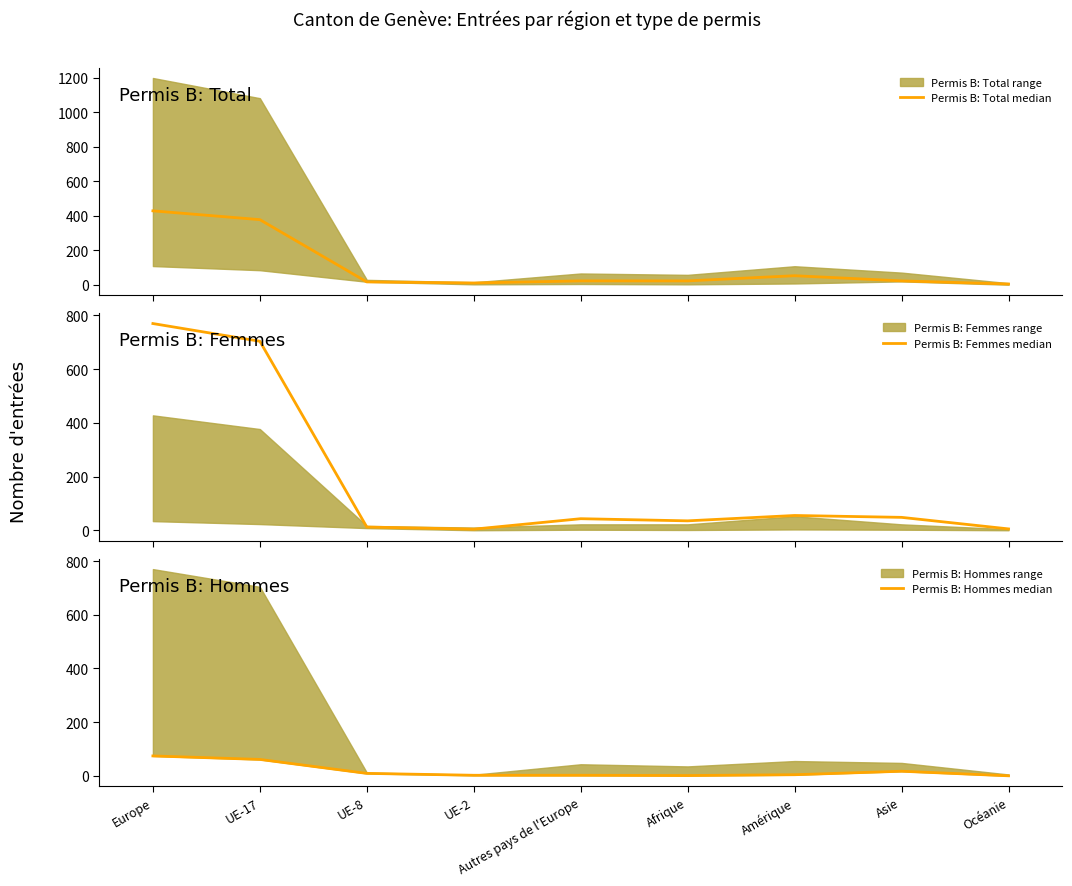

The value of Permis B: Hommes median at UE-8 is 13. True or false?

False